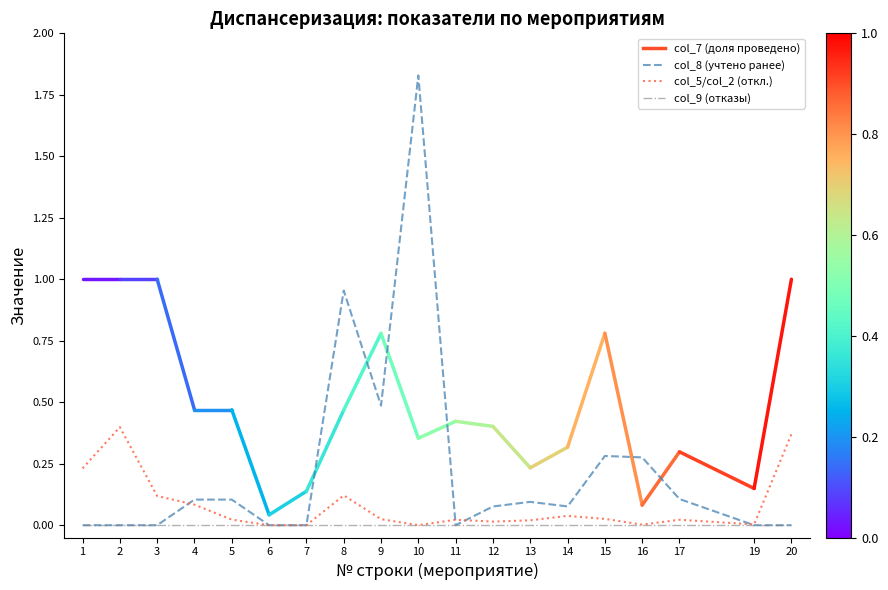

Count the number of data series in this chart.

3